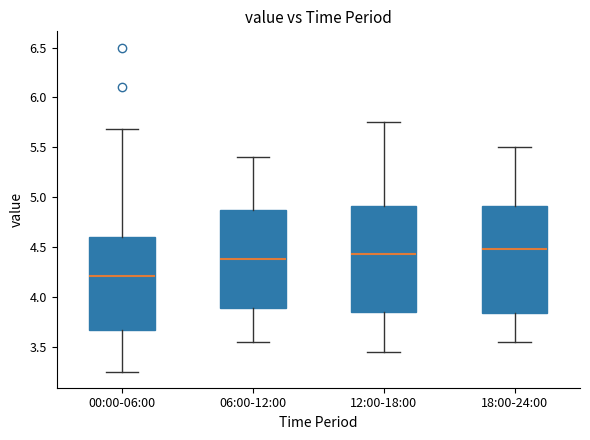

Reading left to right, transcribe this box plot: for each box, give where its median line is, the range the box spans, and where its two whiskers end, as read against the y-axis. The values are not printed on the chart, so give them approximately, as read against the axis.

00:00-06:00: median 4.20, box 3.65 to 4.60, whiskers 3.25 to 5.70
06:00-12:00: median 4.40, box 3.90 to 4.90, whiskers 3.55 to 5.40
12:00-18:00: median 4.45, box 3.85 to 4.90, whiskers 3.45 to 5.75
18:00-24:00: median 4.50, box 3.85 to 4.90, whiskers 3.55 to 5.50